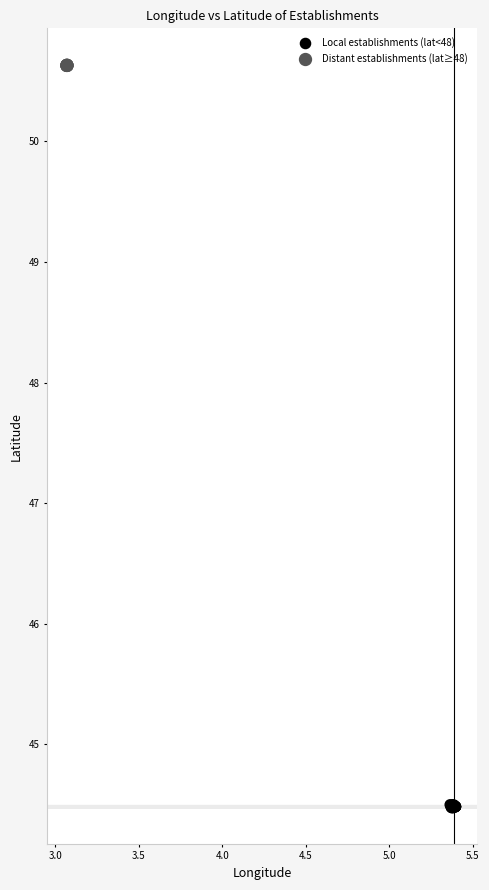

Which series reaches the minimum Y coordinate?

Local establishments (lat<48)